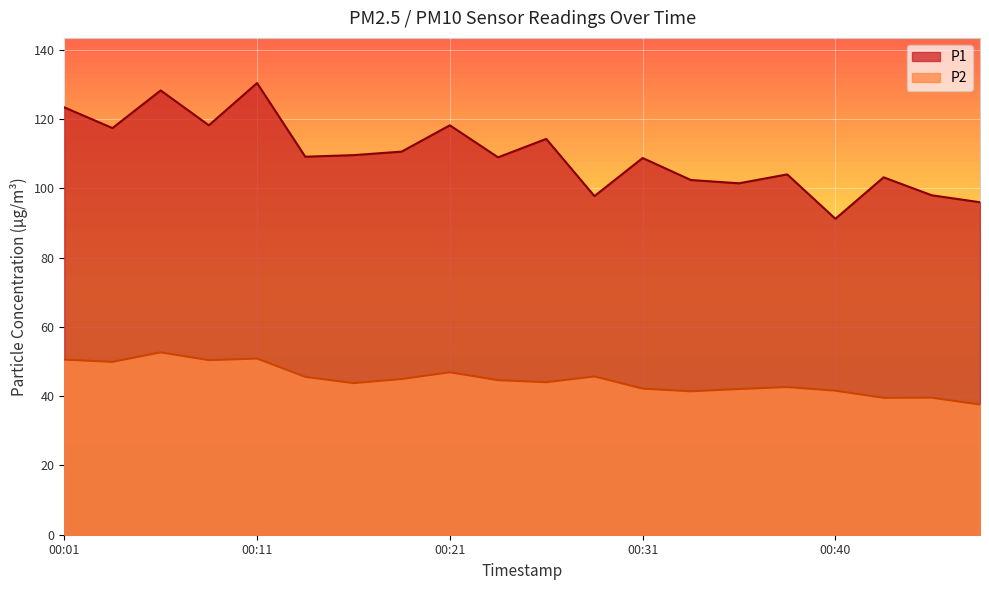

List the series in order of their overall mean, highest first.

P1, P2